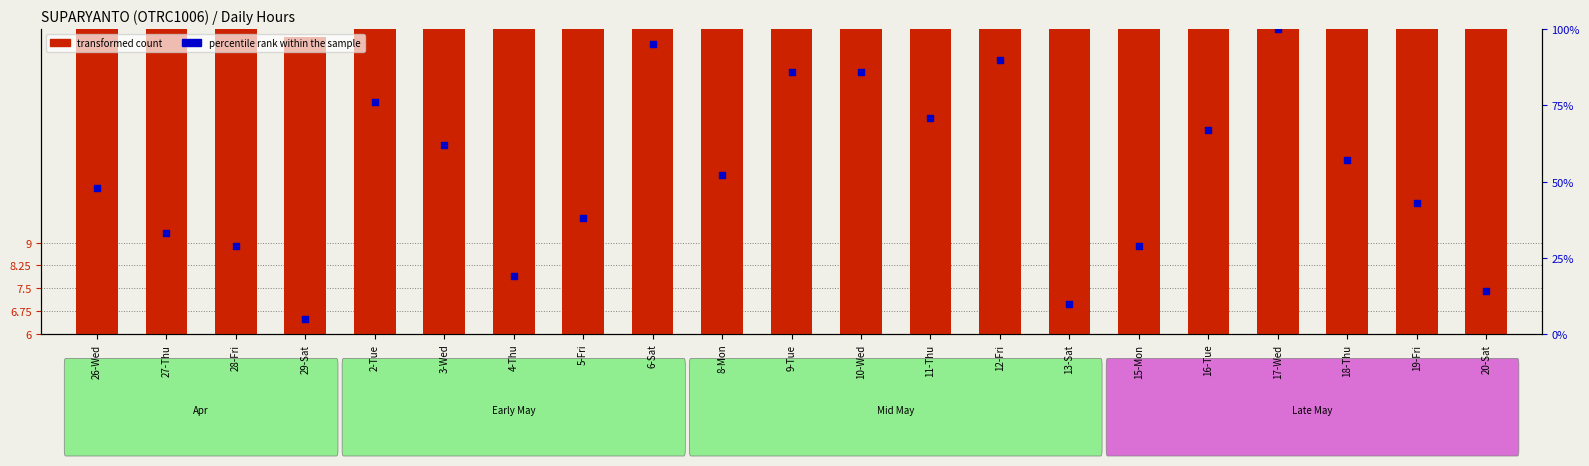

At which category is the sum across all series the highest?

17-Wed